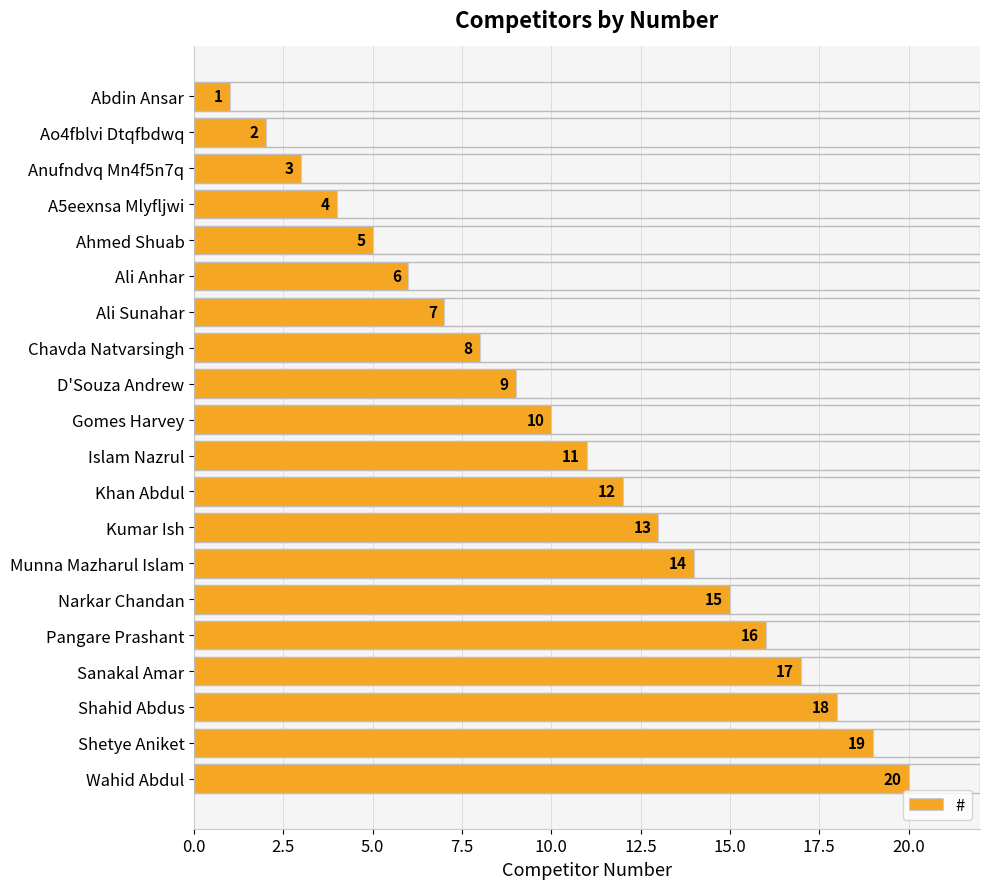

List the labels in order of value, largest first.

Wahid Abdul, Shetye Aniket, Shahid Abdus, Sanakal Amar, Pangare Prashant, Narkar Chandan, Munna Mazharul Islam, Kumar Ish, Khan Abdul, Islam Nazrul, Gomes Harvey, D'Souza Andrew, Chavda Natvarsingh, Ali Sunahar, Ali Anhar, Ahmed Shuab, A5eexnsa Mlyfljwi, Anufndvq Mn4f5n7q, Ao4fblvi Dtqfbdwq, Abdin Ansar